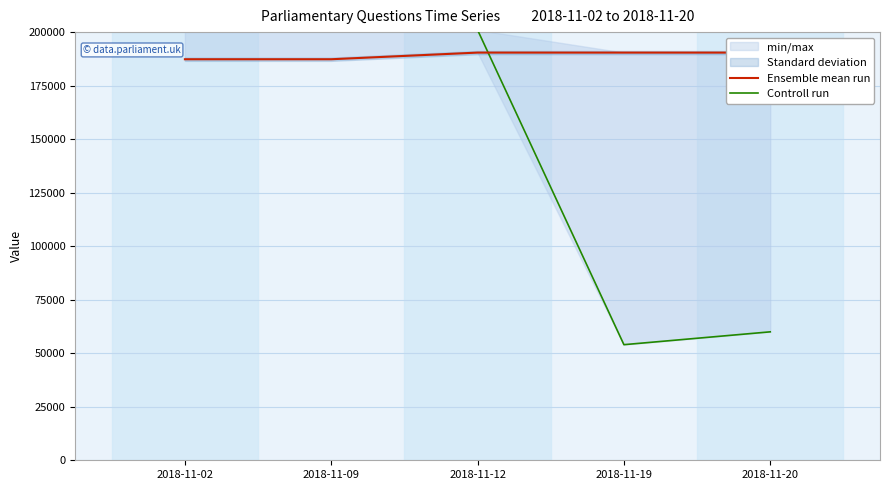

Which category has the lowest value across all series?

2018-11-19